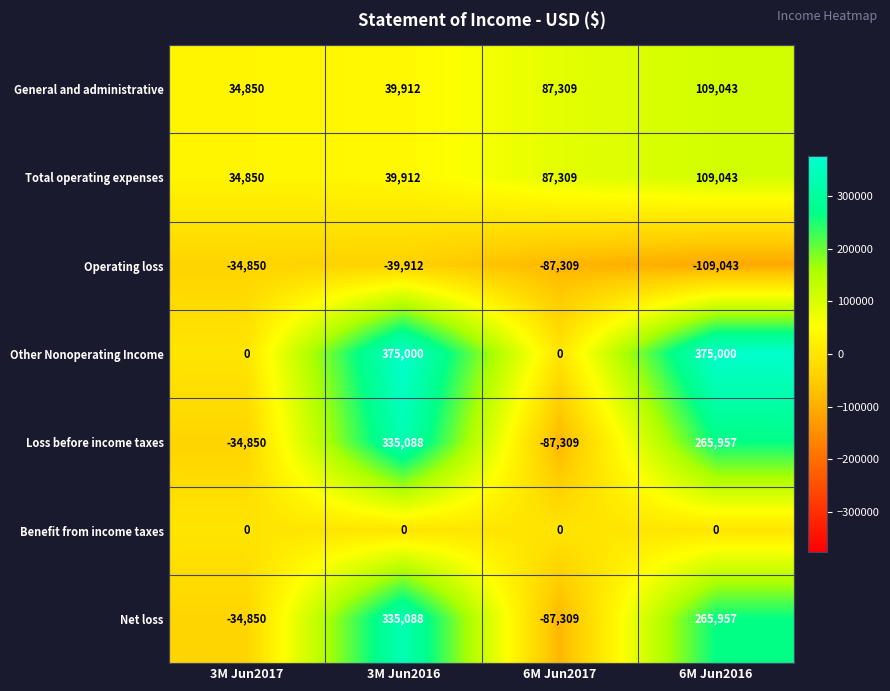

Rank the categories by Total operating expenses value from highest to lowest.

6M Jun2016, 6M Jun2017, 3M Jun2016, 3M Jun2017